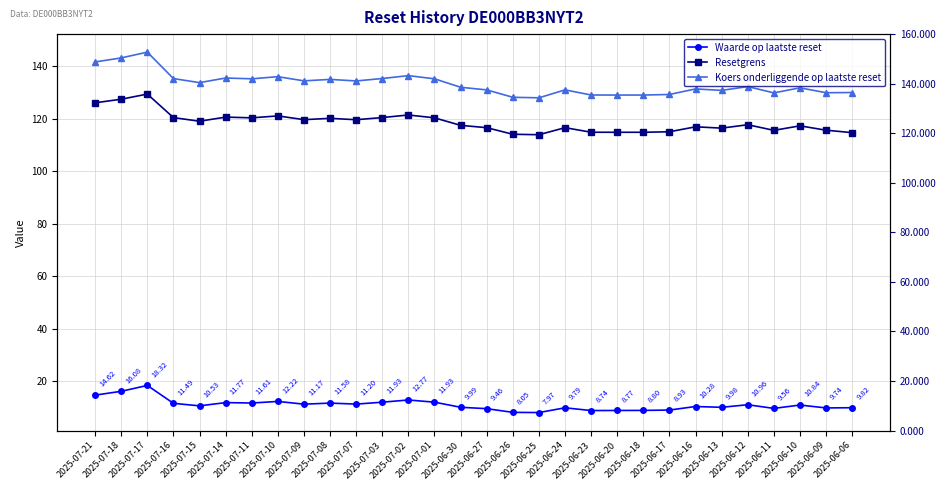

Read the Waarde op laatste reset value at 2025-06-10.

10.8